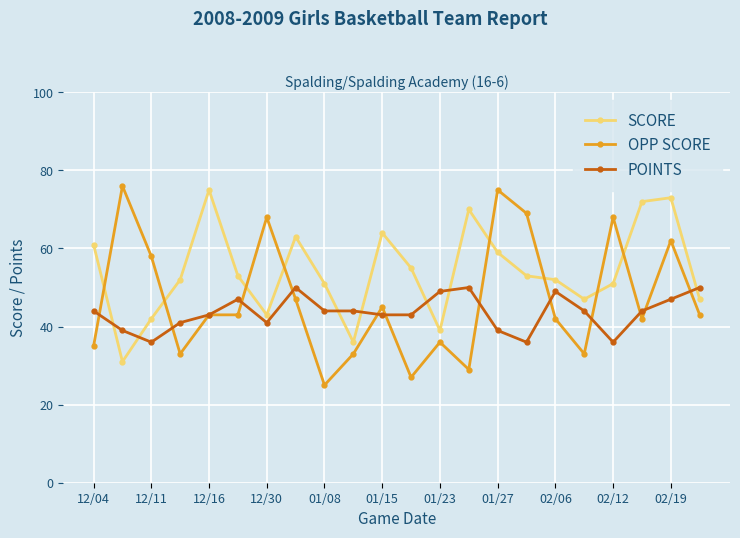

List the series in order of their overall mean, highest first.

SCORE, OPP SCORE, POINTS